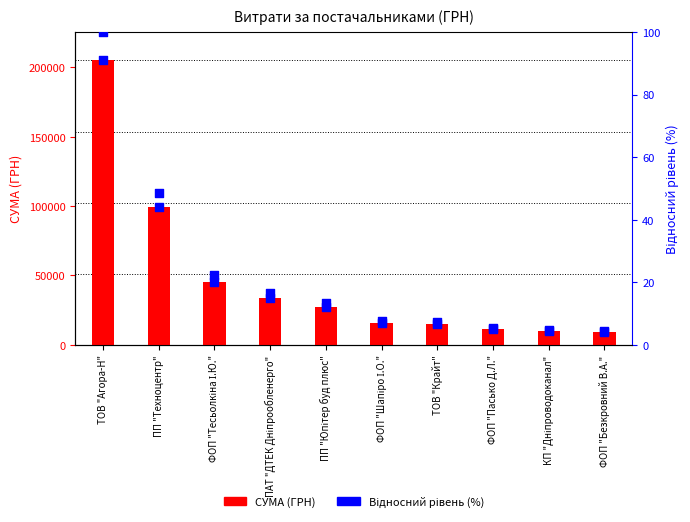

Which series has the widest spread of Y values?

СУМА (ГРН)